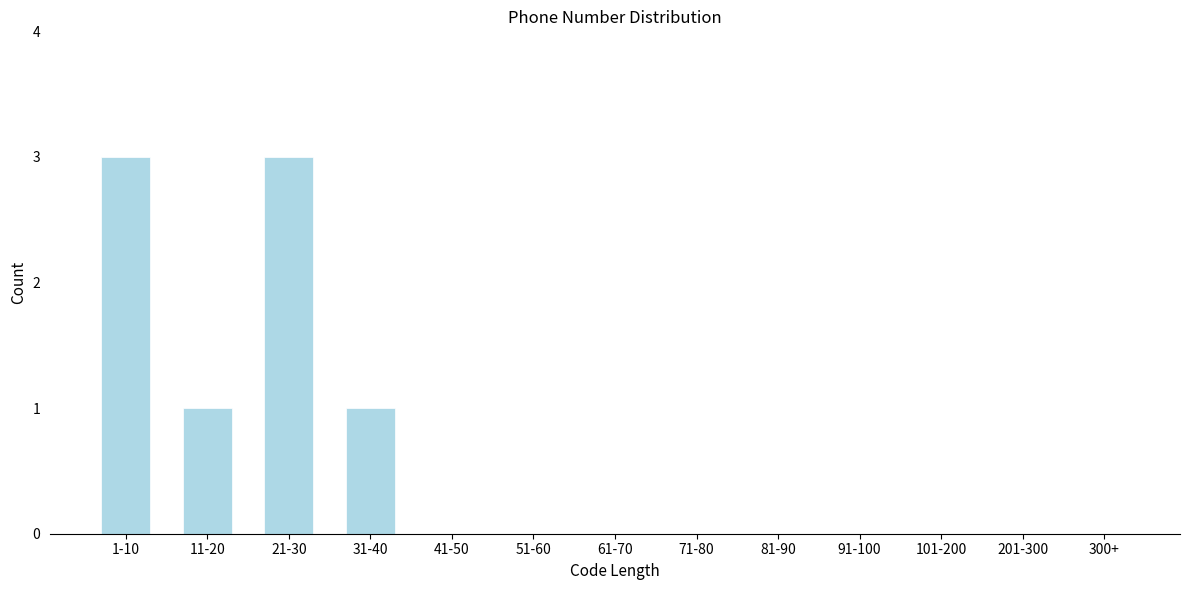

Reading left to right, extract all data points from this chart.

1-10=3	11-20=1	21-30=3	31-40=1	41-50=0	51-60=0	61-70=0	71-80=0	81-90=0	91-100=0	101-200=0	201-300=0	300+=0